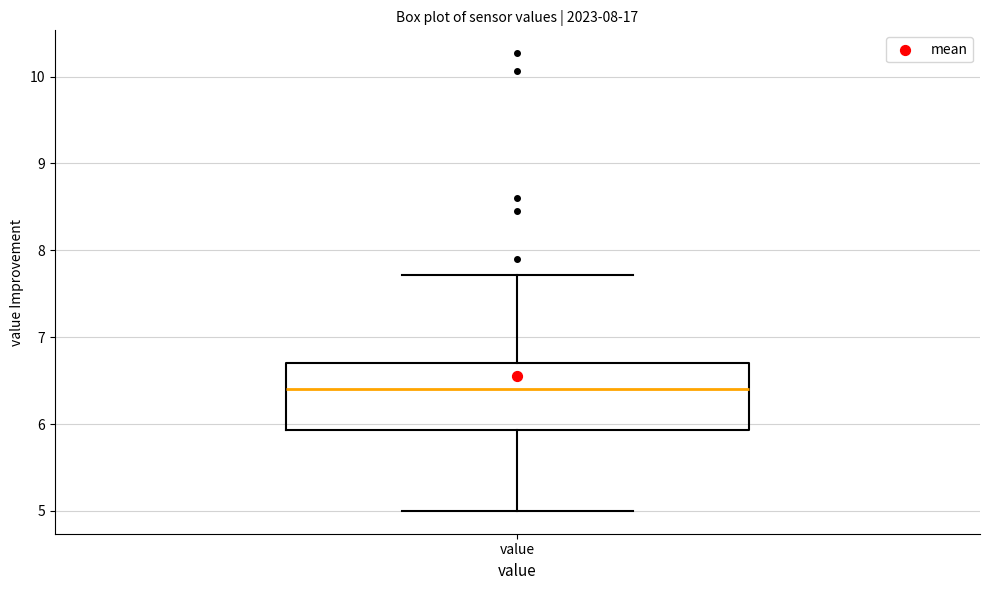

Transcribe this box plot: give where the median line is, the range the box spans, and where the two whiskers end, as read against the y-axis. The values are not printed on the chart, so give them approximately, as read against the axis.

median 6.4, box 5.9 to 6.7, whiskers 5.0 to 7.7